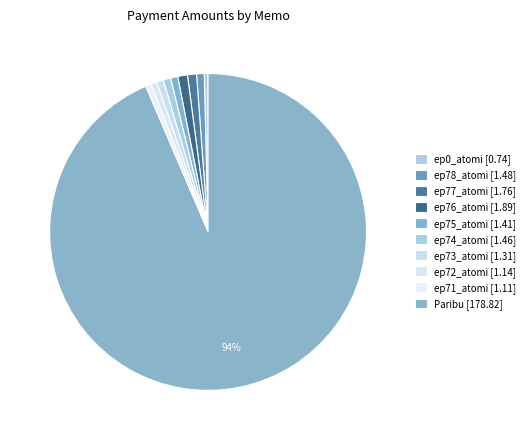

Is there a majority slice in this chart?

Yes